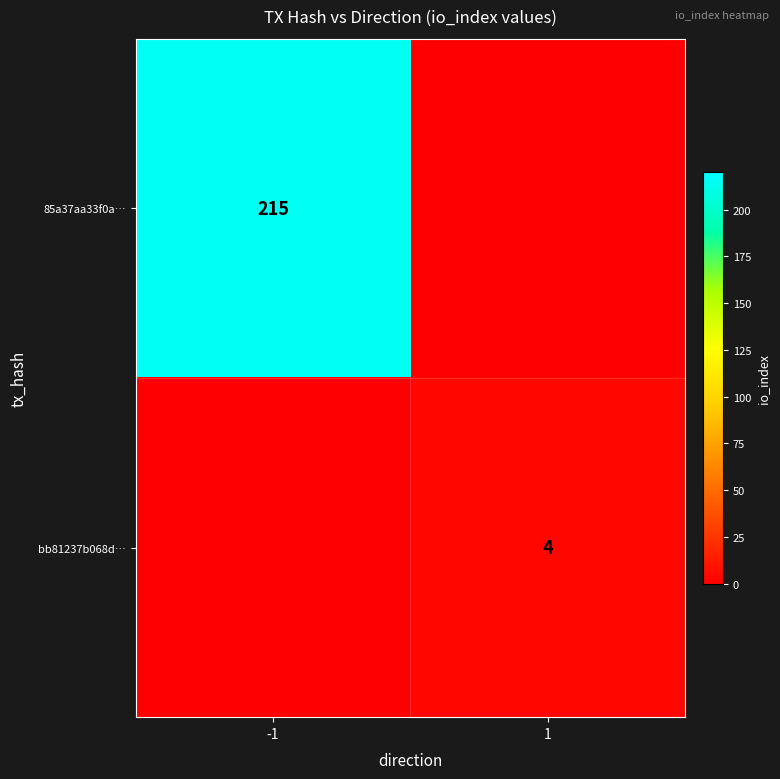

At which category does the chart reach its peak across all series?

-1